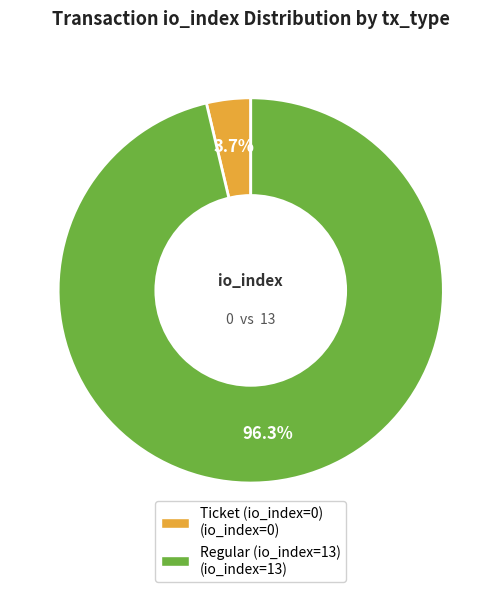

To the nearest percent, what is the difference between the Regular (io_index=13) and Ticket (io_index=0) slice percentages?

93%